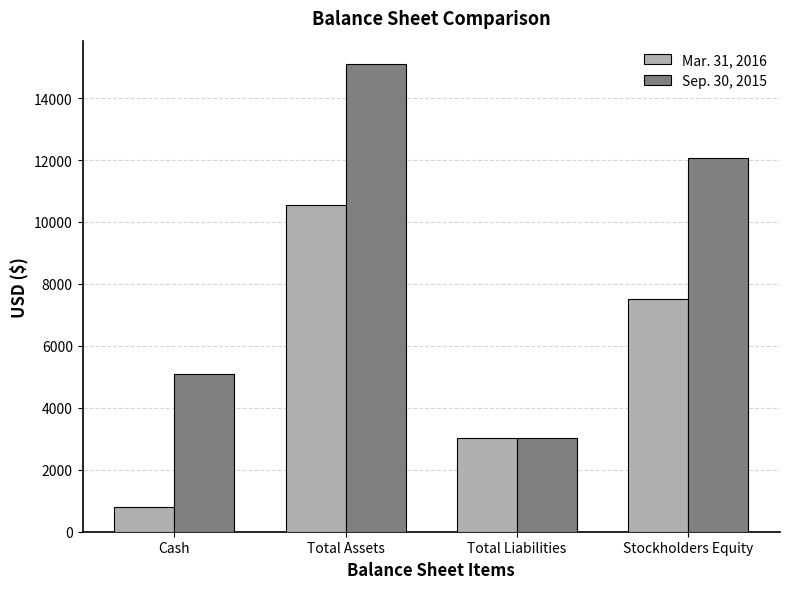

Is it true that Sep. 30, 2015 equals 12075 at Stockholders Equity?

True